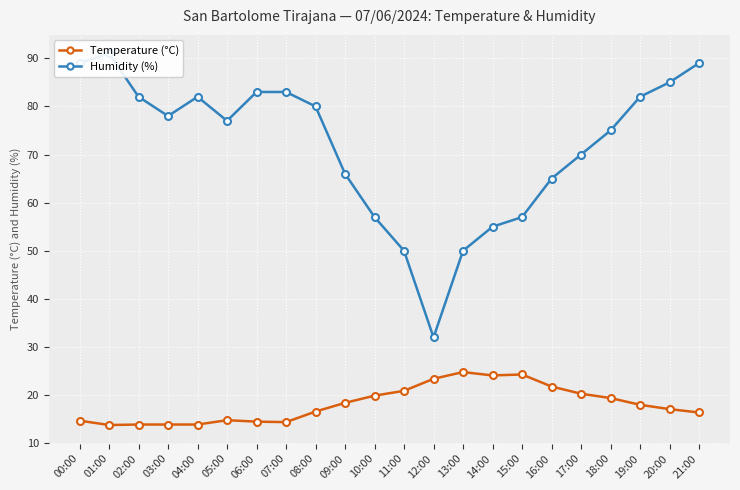

What is the difference between the Temperature (°C) values at 03:00 and 21:00?

2.5